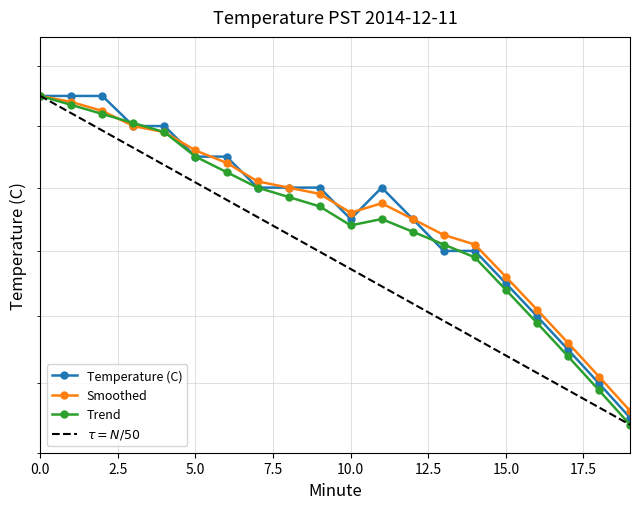

What is the sum of the Smoothed values at 8 and 11?

13.9